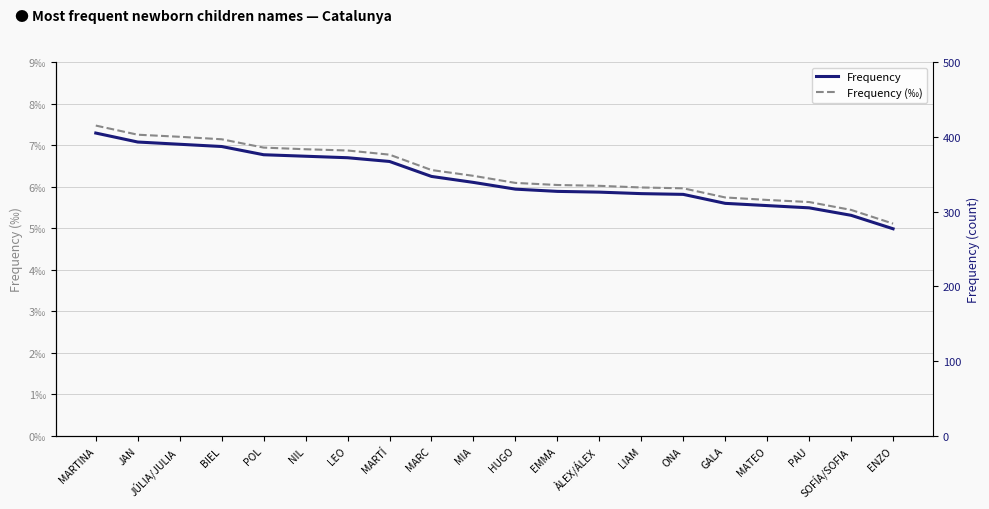

What is the lowest value of the Frequency series?

277.0